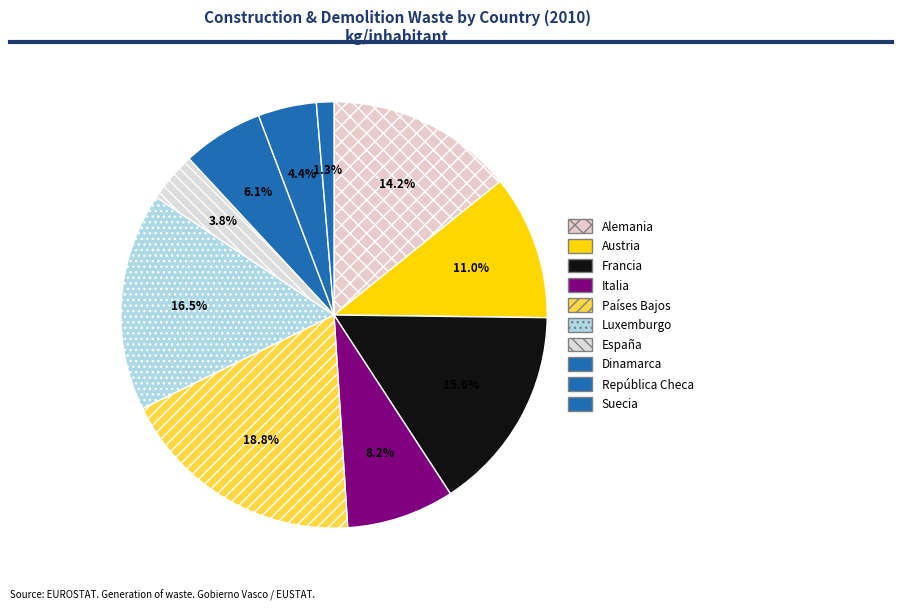

To the nearest percent, what is the average slice percentage?

10%